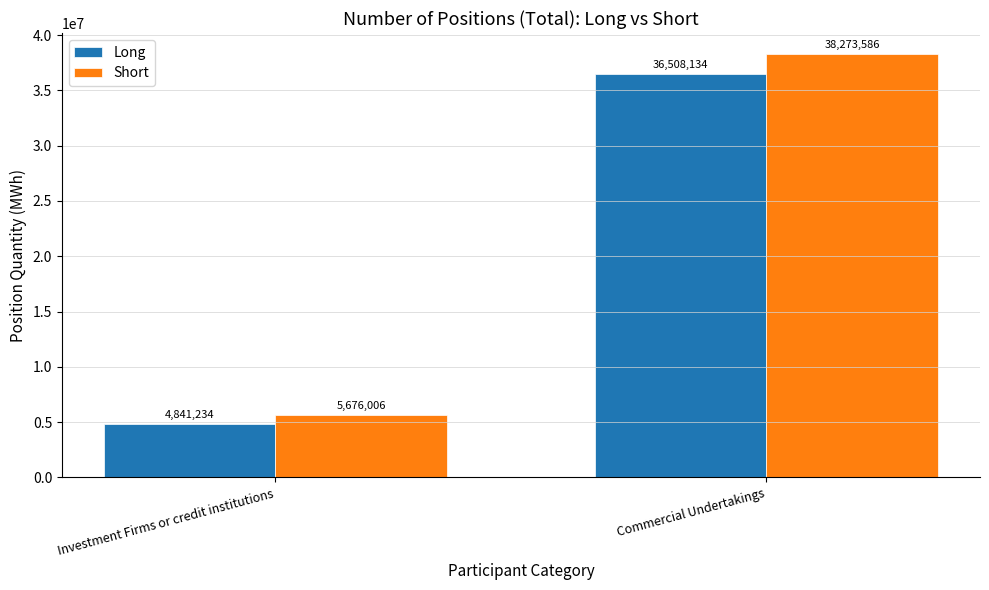

What position from the right is Investment Firms or credit institutions?

2